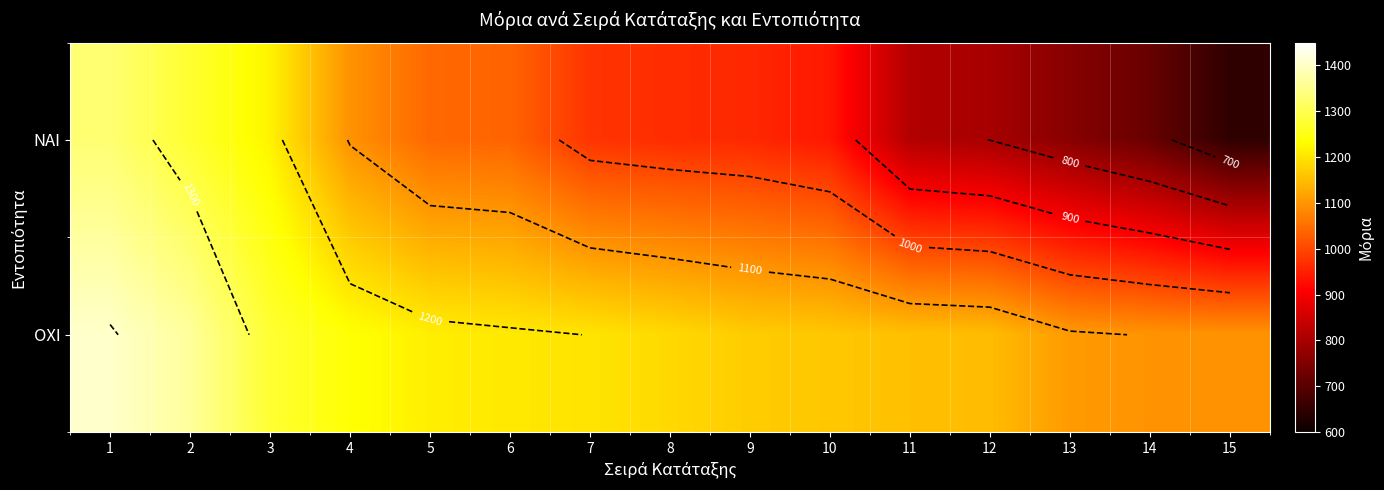

Which has a higher value, 5 or 15?

5